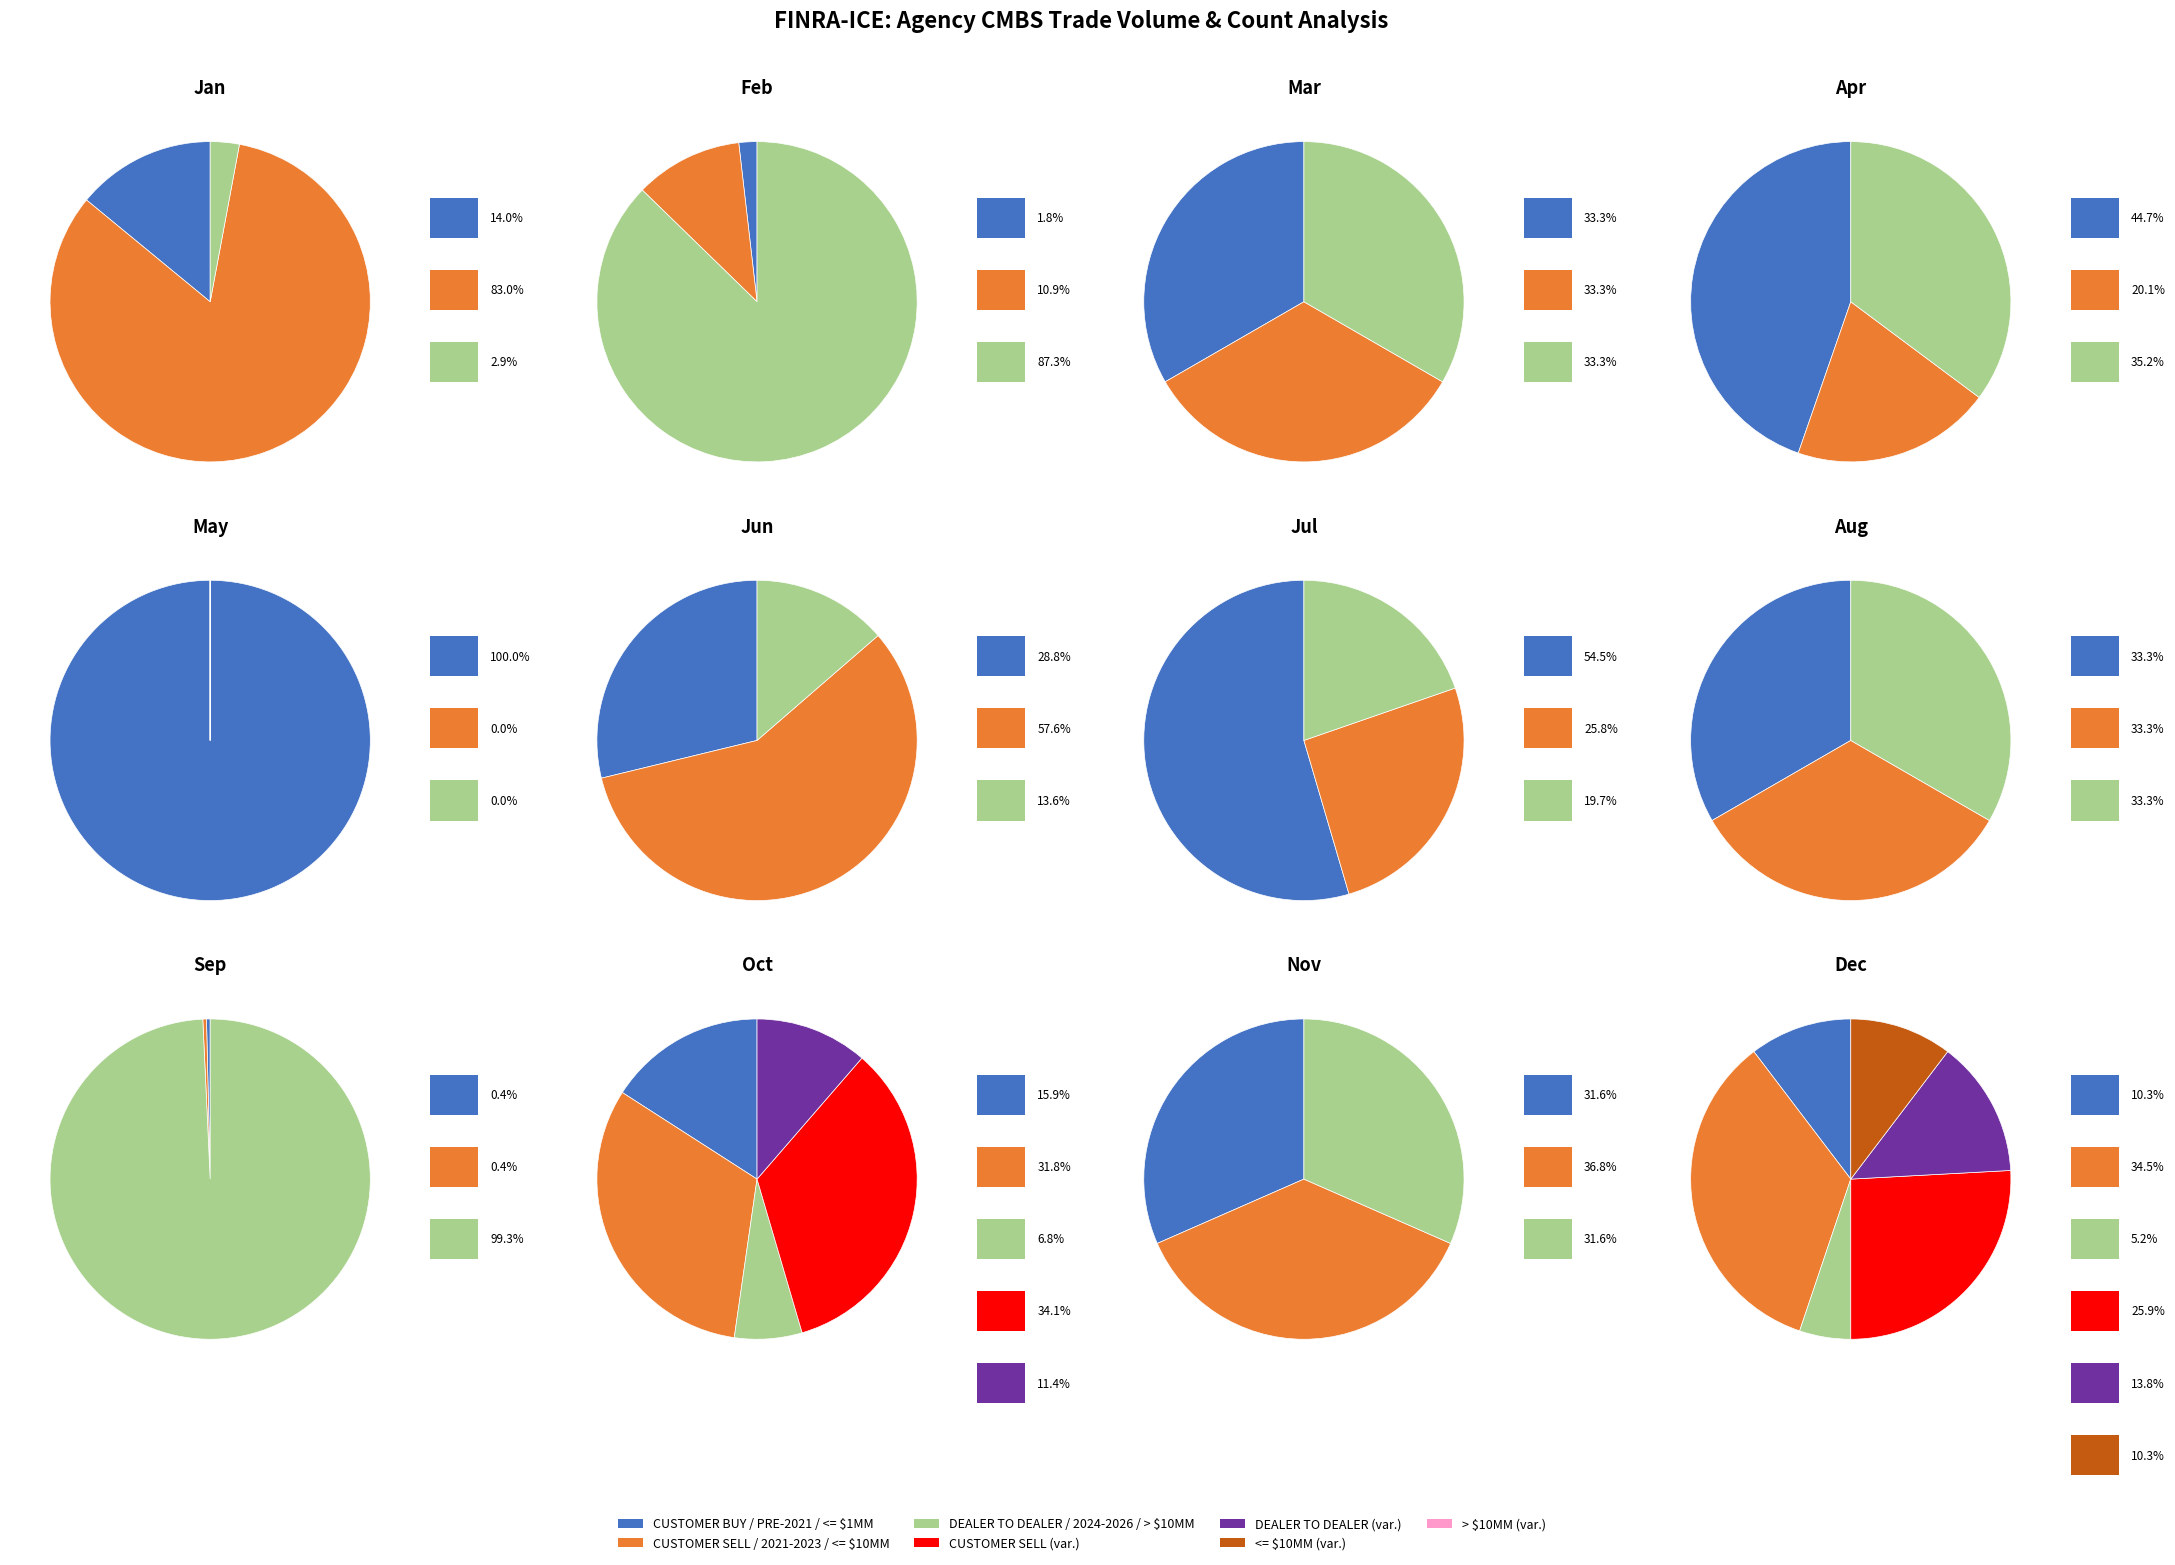

Does > $10MM account for over 50% of the chart?

No